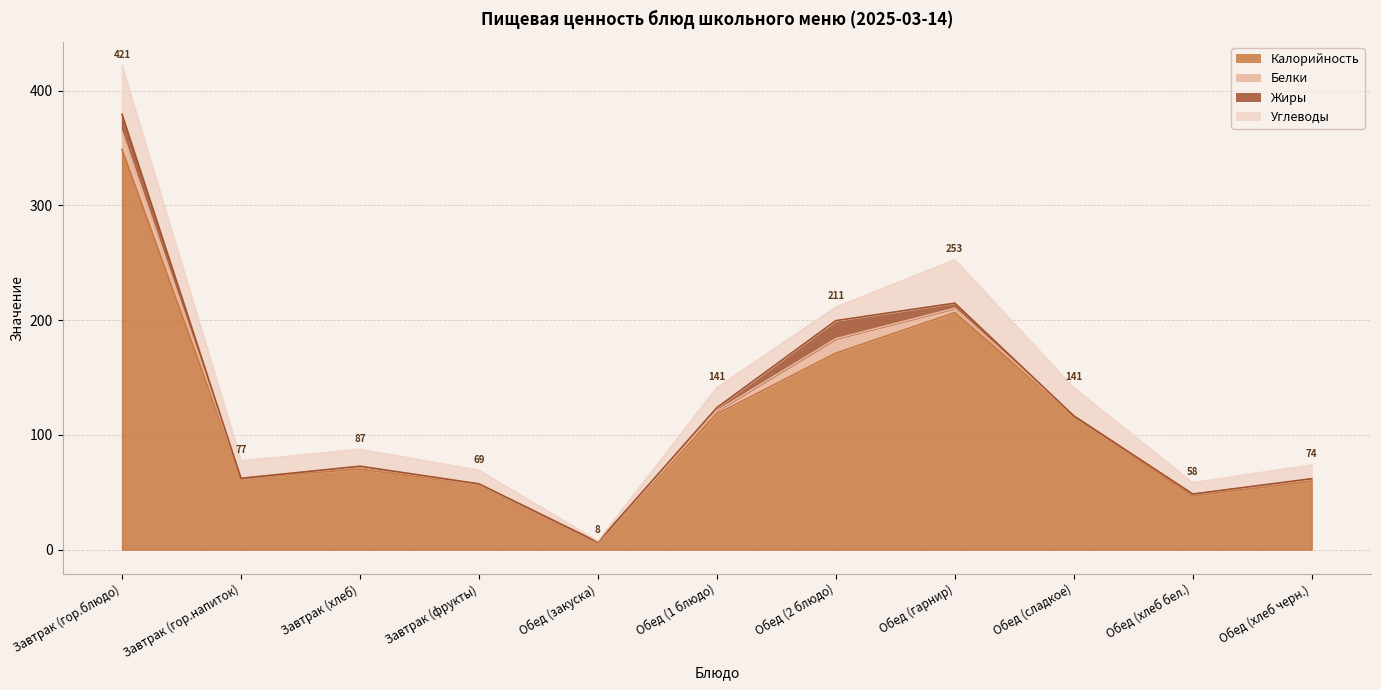

Which series has the largest total across all categories?

Калорийность